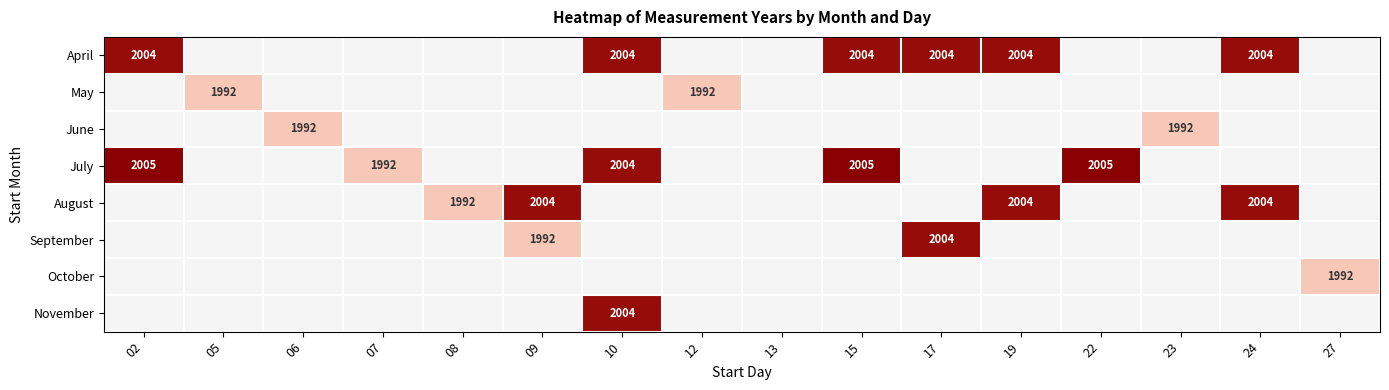

At which category does the chart reach its minimum across all series?

05